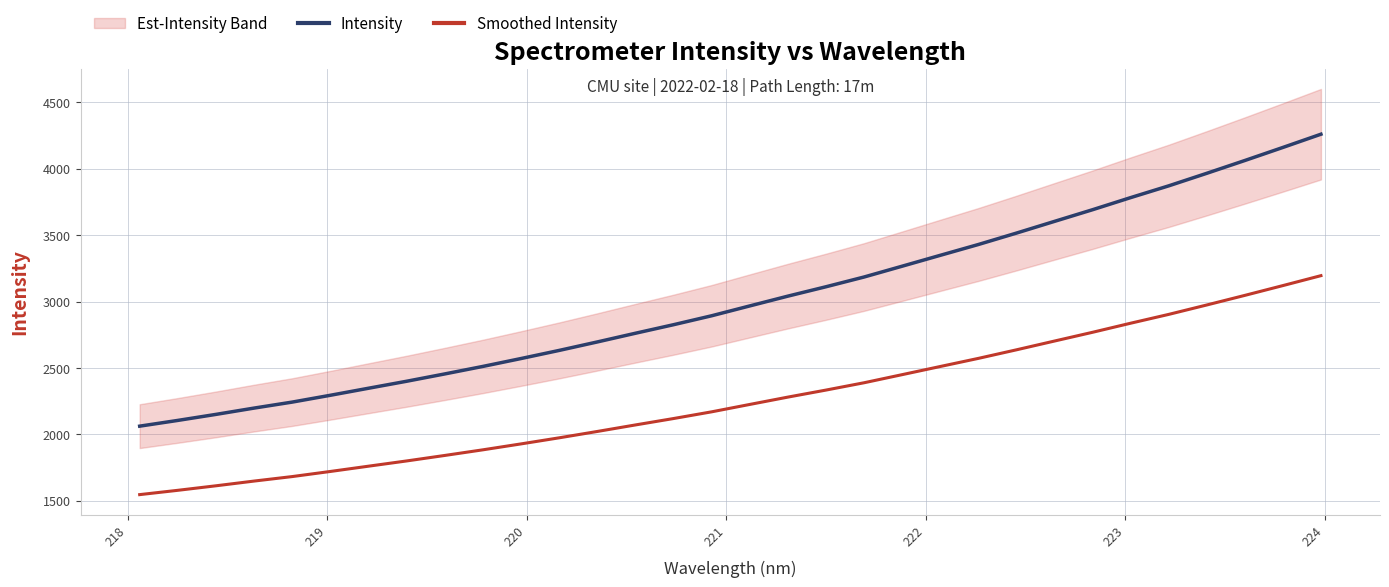

True or false: Intensity and Smoothed Intensity intersect in this chart.

False